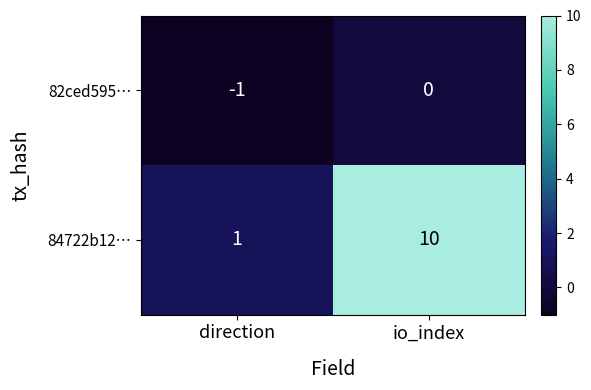

At how many categories does at least one series exceed 4?

1